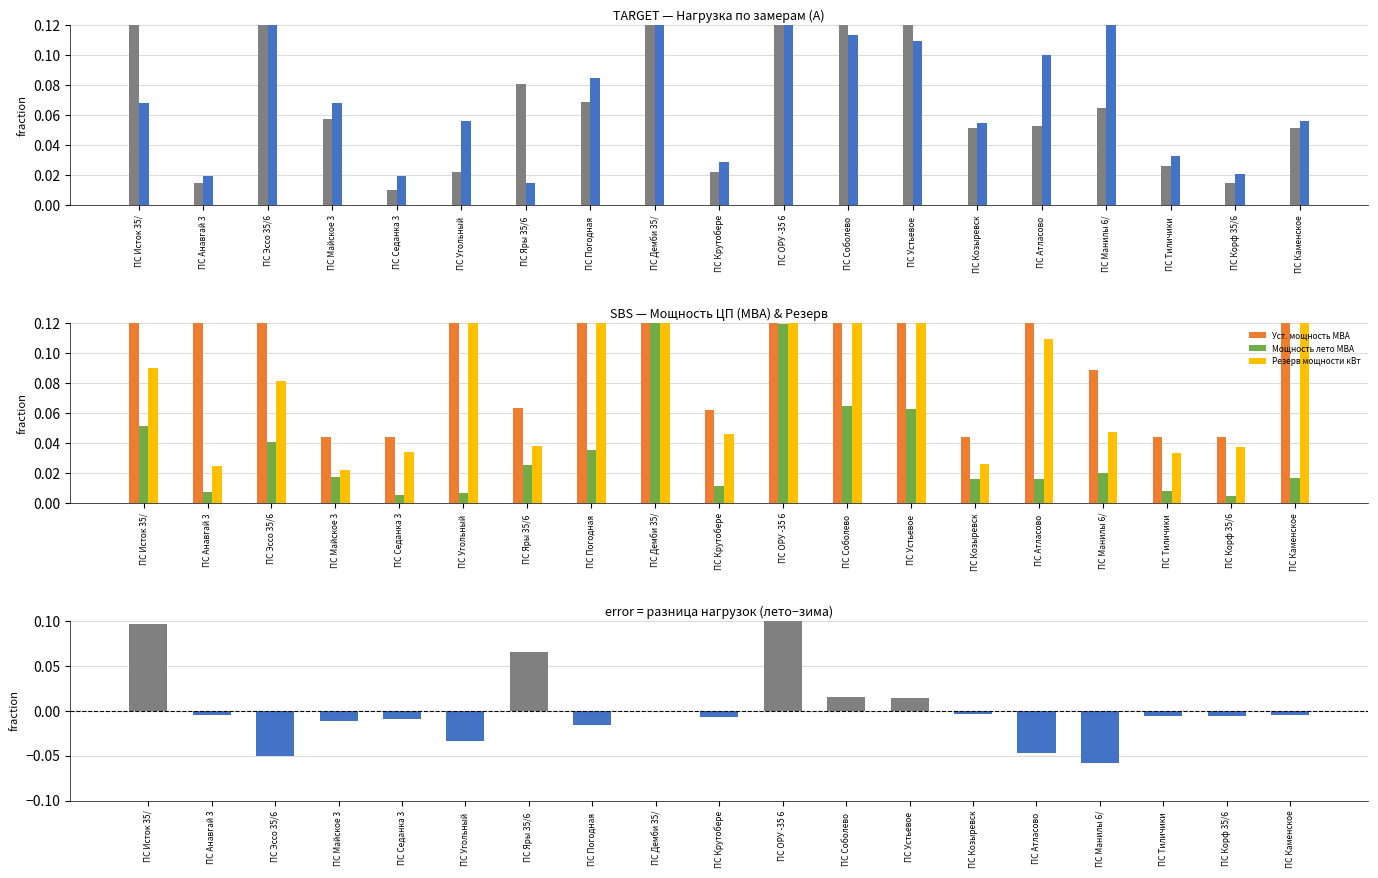

At which label does Разница (лето - зима) reach its minimum?

ПС Манилы 6/